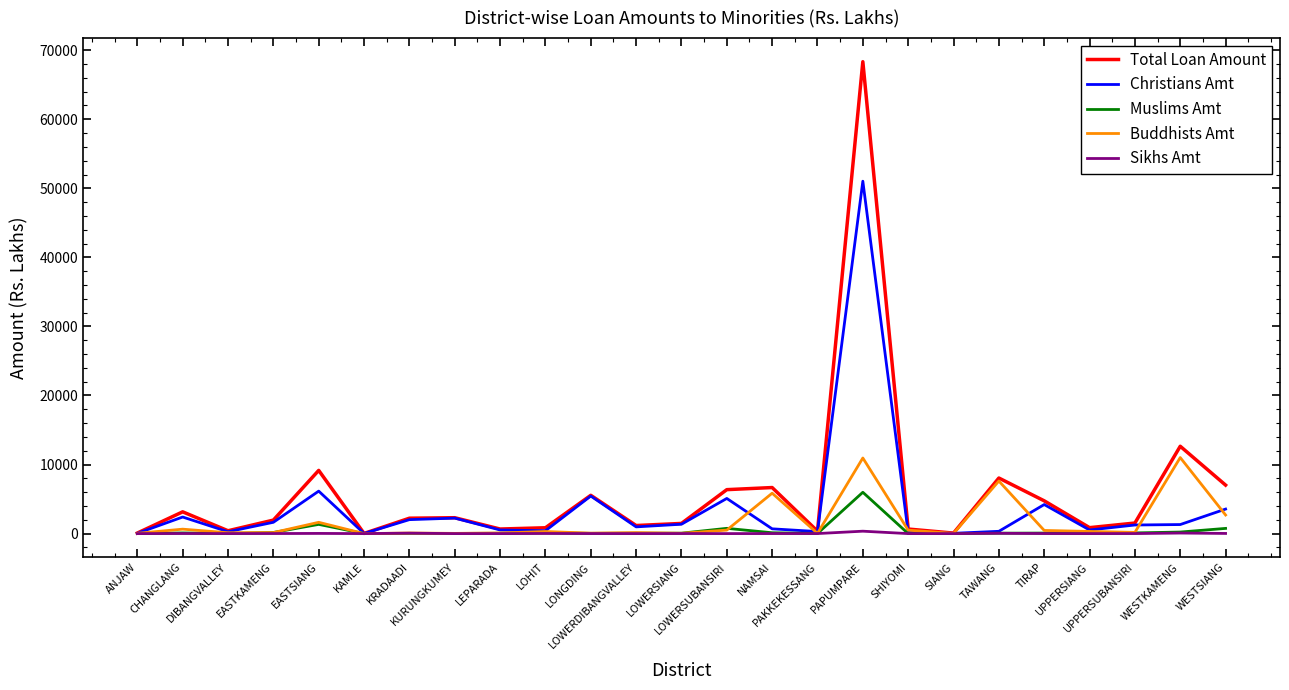

What is the greatest value displayed?

68341.4